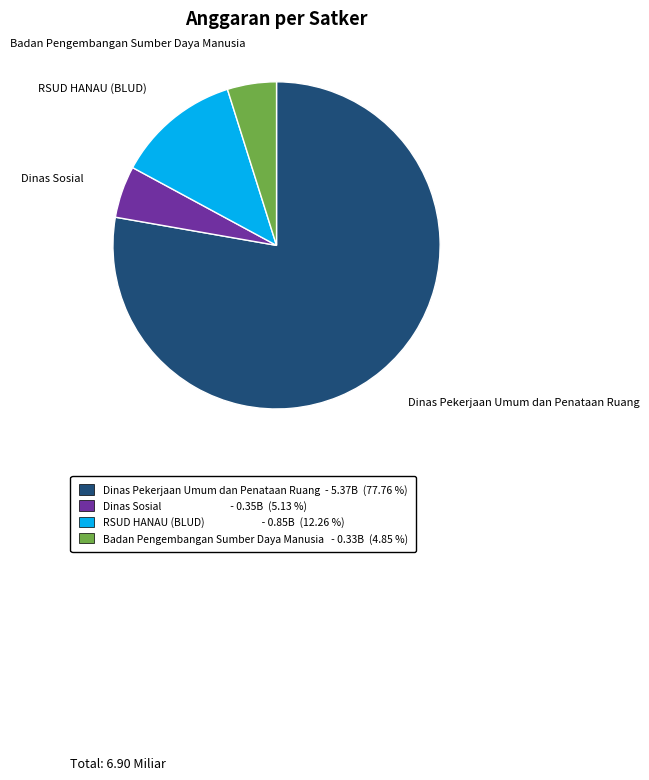

Is there any slice that represents more than half of the pie?

Yes